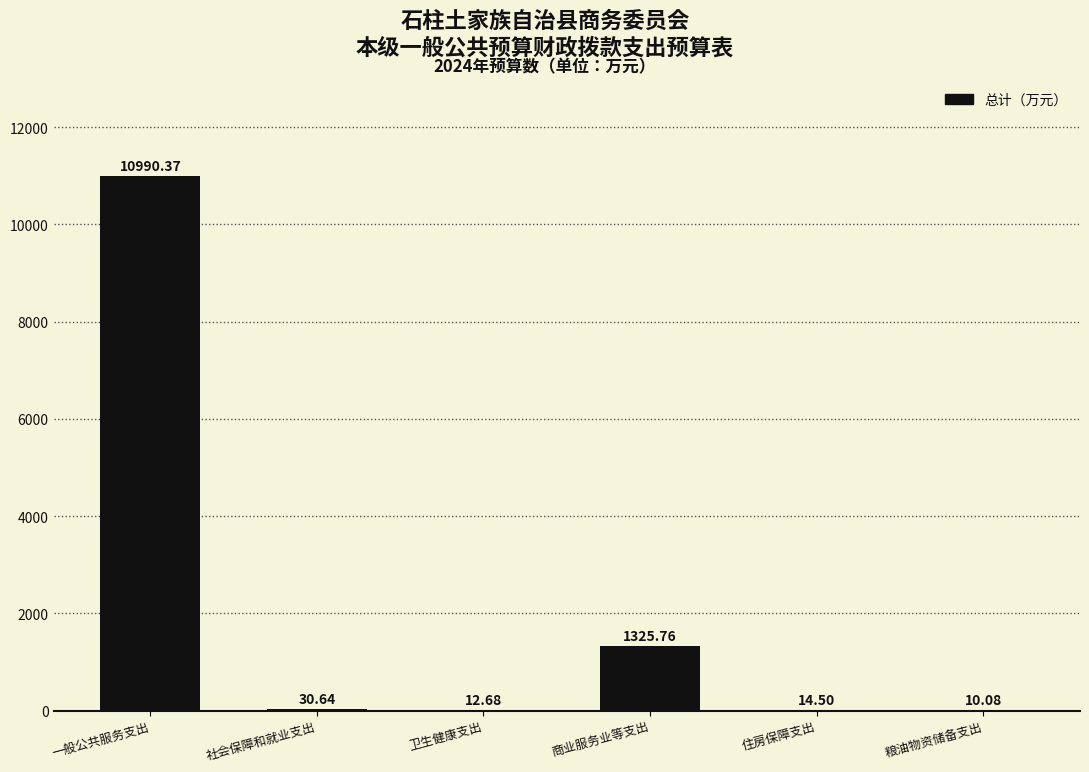

How many data points are above 30?

3